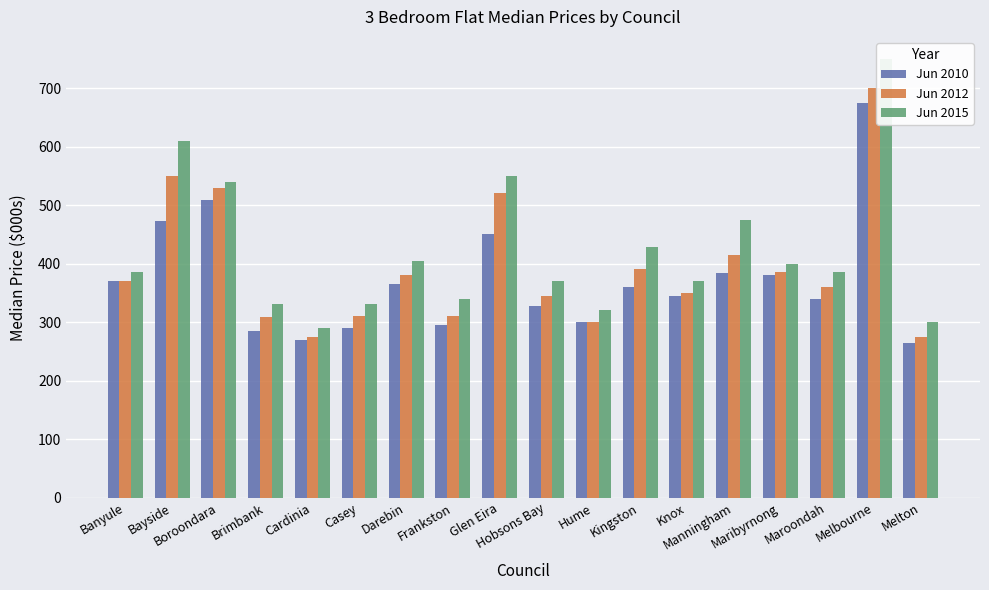

List the labels in order of Jun 2010 value, smallest first.

Melton, Cardinia, Brimbank, Casey, Frankston, Hume, Hobsons Bay, Maroondah, Knox, Kingston, Darebin, Banyule, Maribyrnong, Manningham, Glen Eira, Bayside, Boroondara, Melbourne